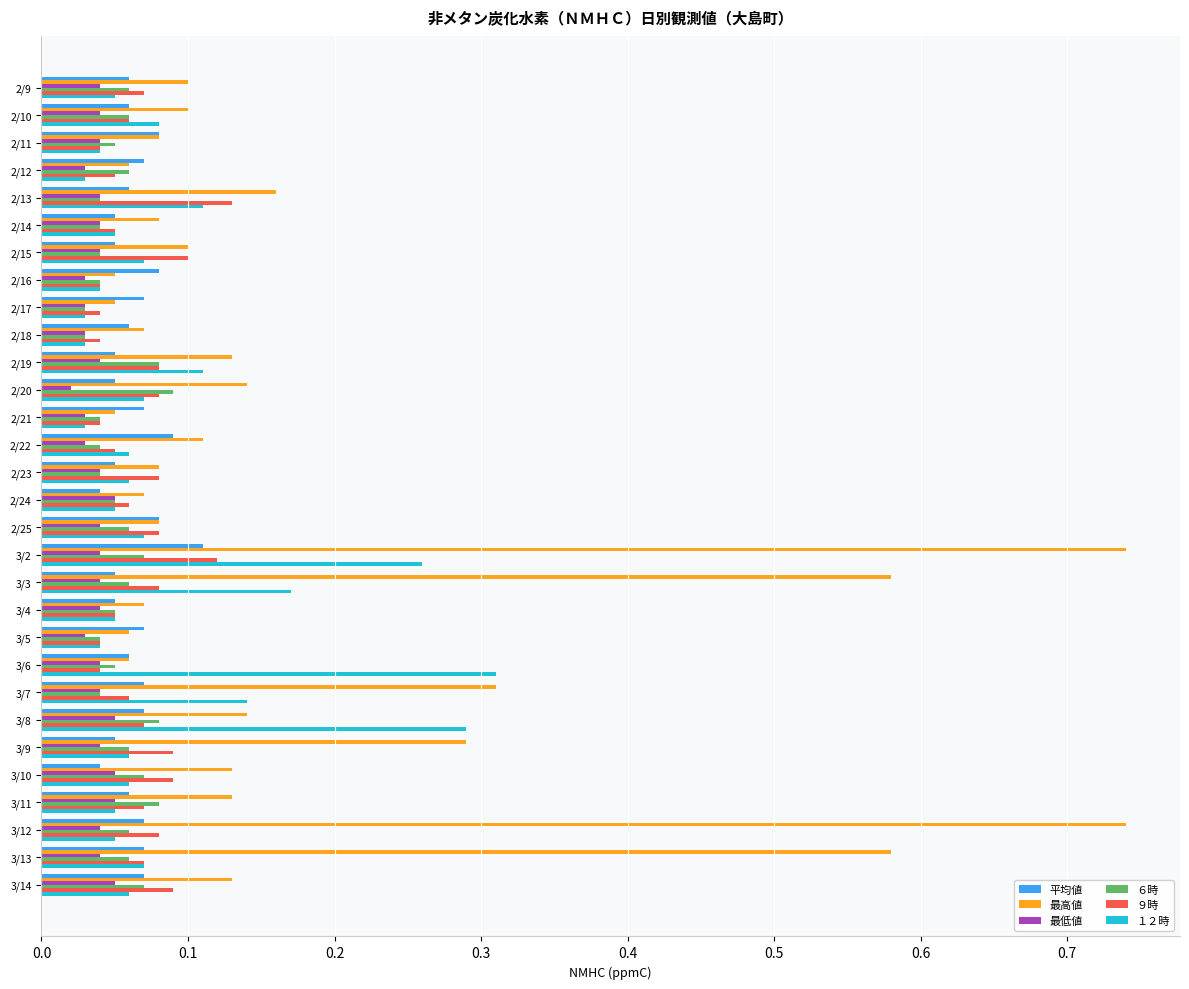

Is it true that 最高値 equals 0.3 at 3/12?

False